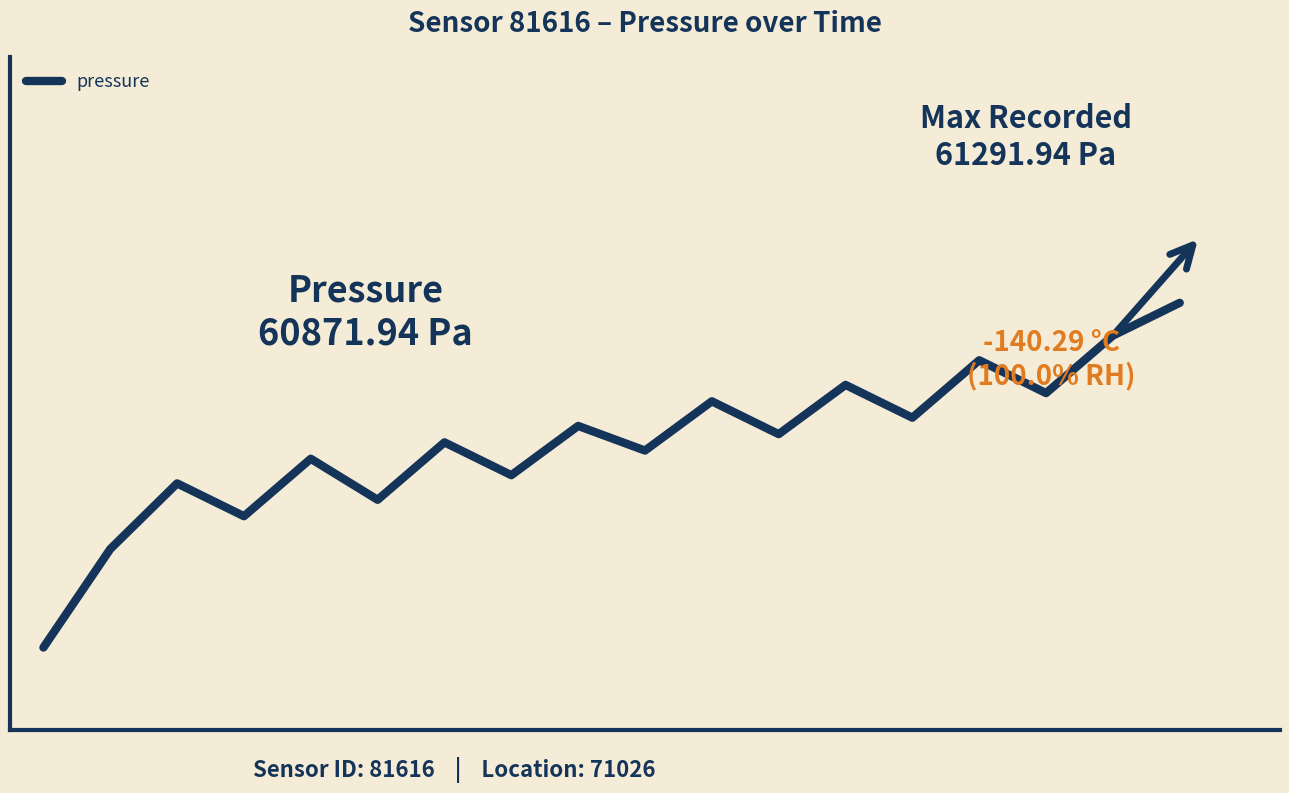

List the labels in order of value, smallest first.

0, 1, 3, 5, 2, 7, 4, 9, 6, 11, 8, 13, 10, 15, 12, 14, 16, 17